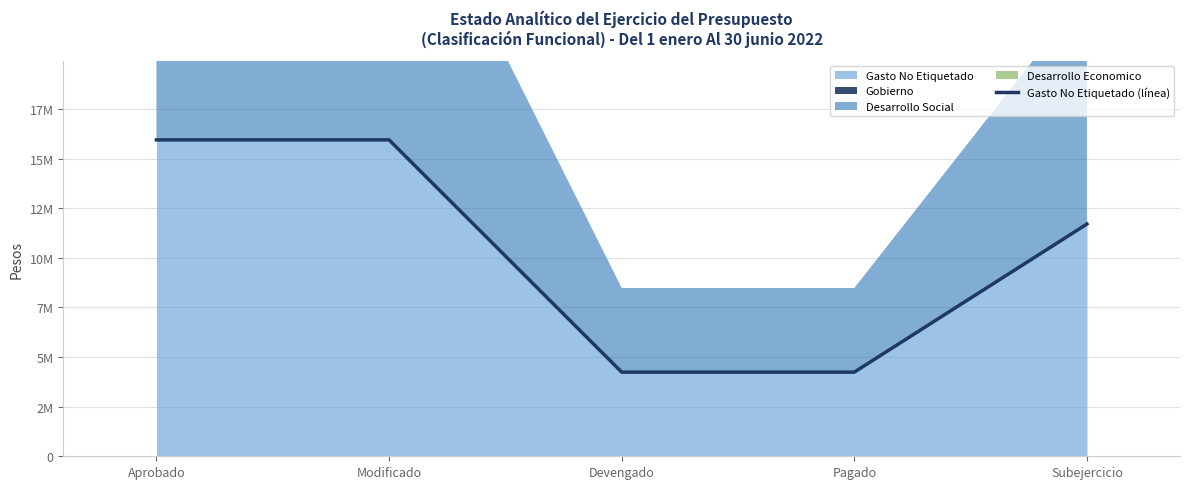

Reading left to right, what are all the values shown in this chart?

Aprobado=15946257	Modificado=15946257	Devengado=4240431	Pagado=4240431	Subejercicio=11705826